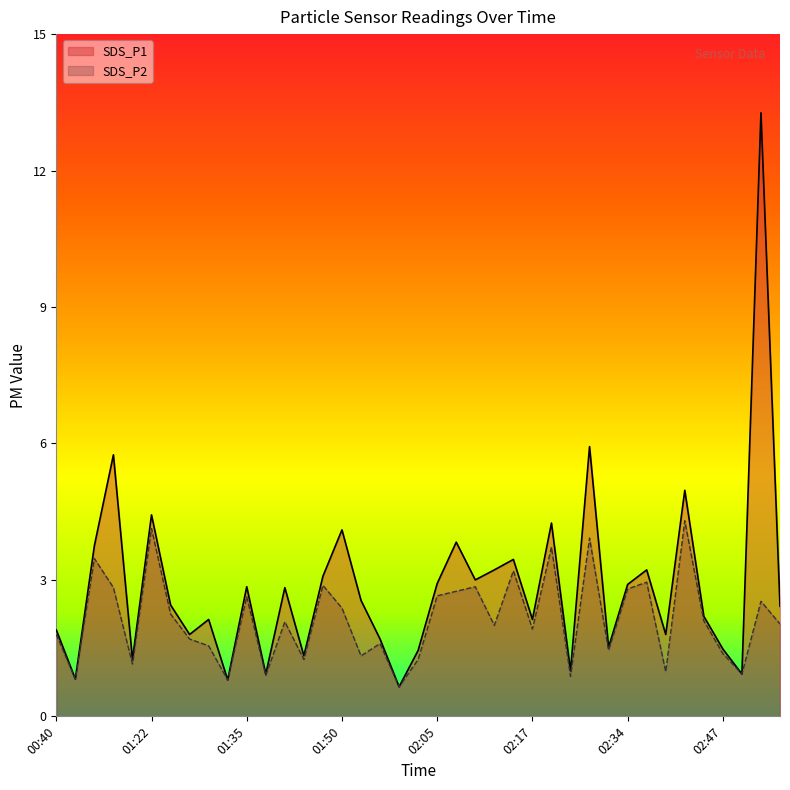

How many data points in SDS_P2 are less than 2?

18